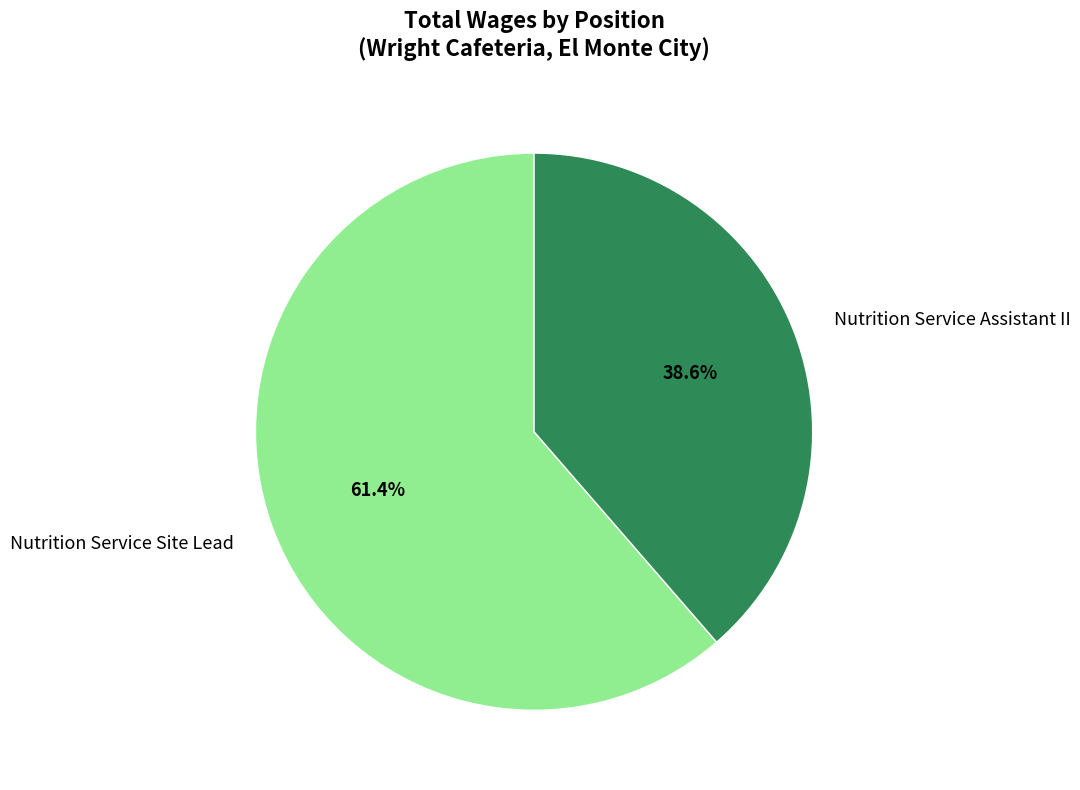

Is it true that Nutrition Service Site Lead is 56% of the pie?

False